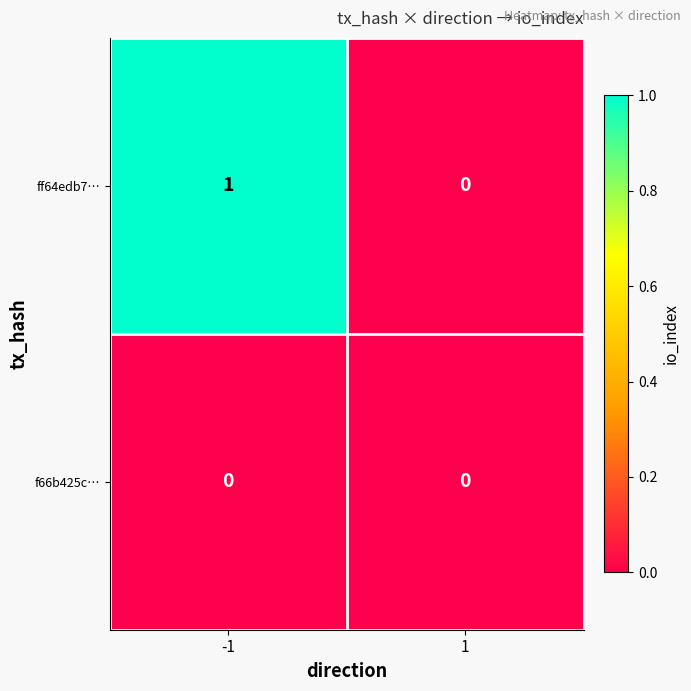

Which series changed the most between -1 and 1?

ff64edb7…